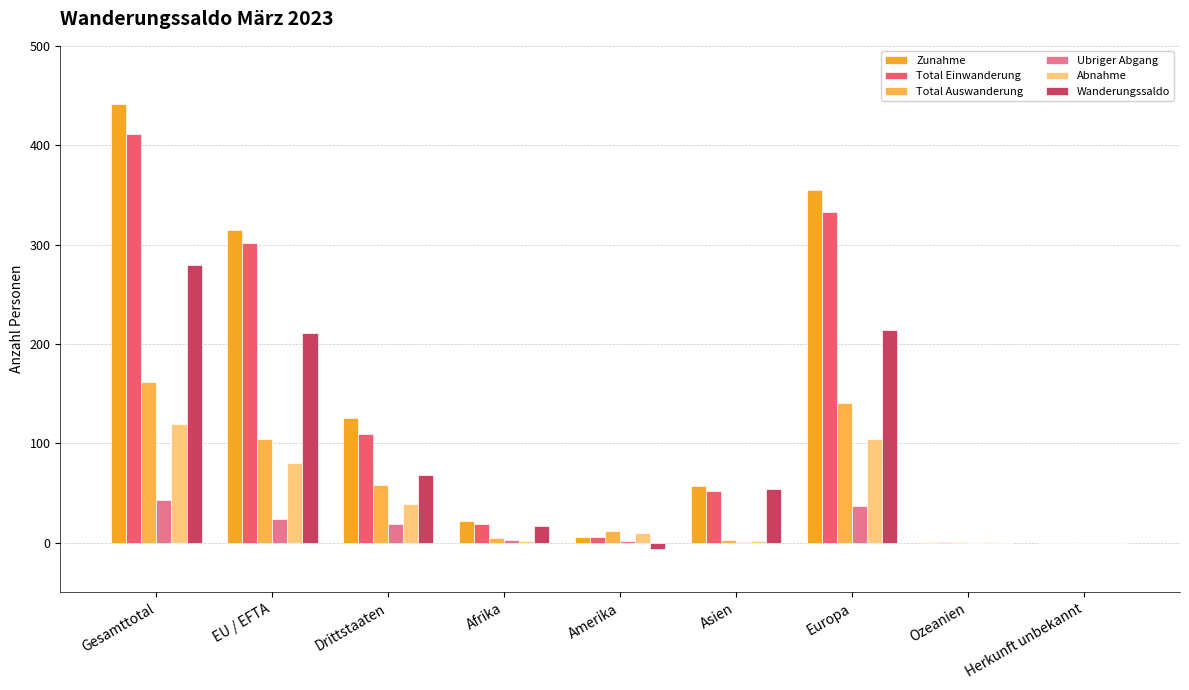

How many distinct data groups are displayed?

6